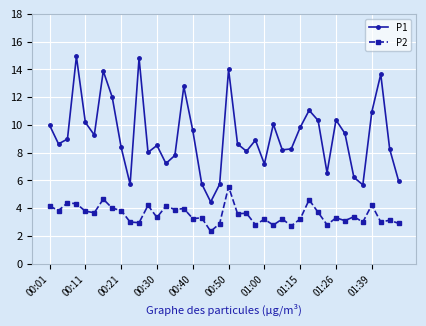

What is the average value of the P1 series?

9.2